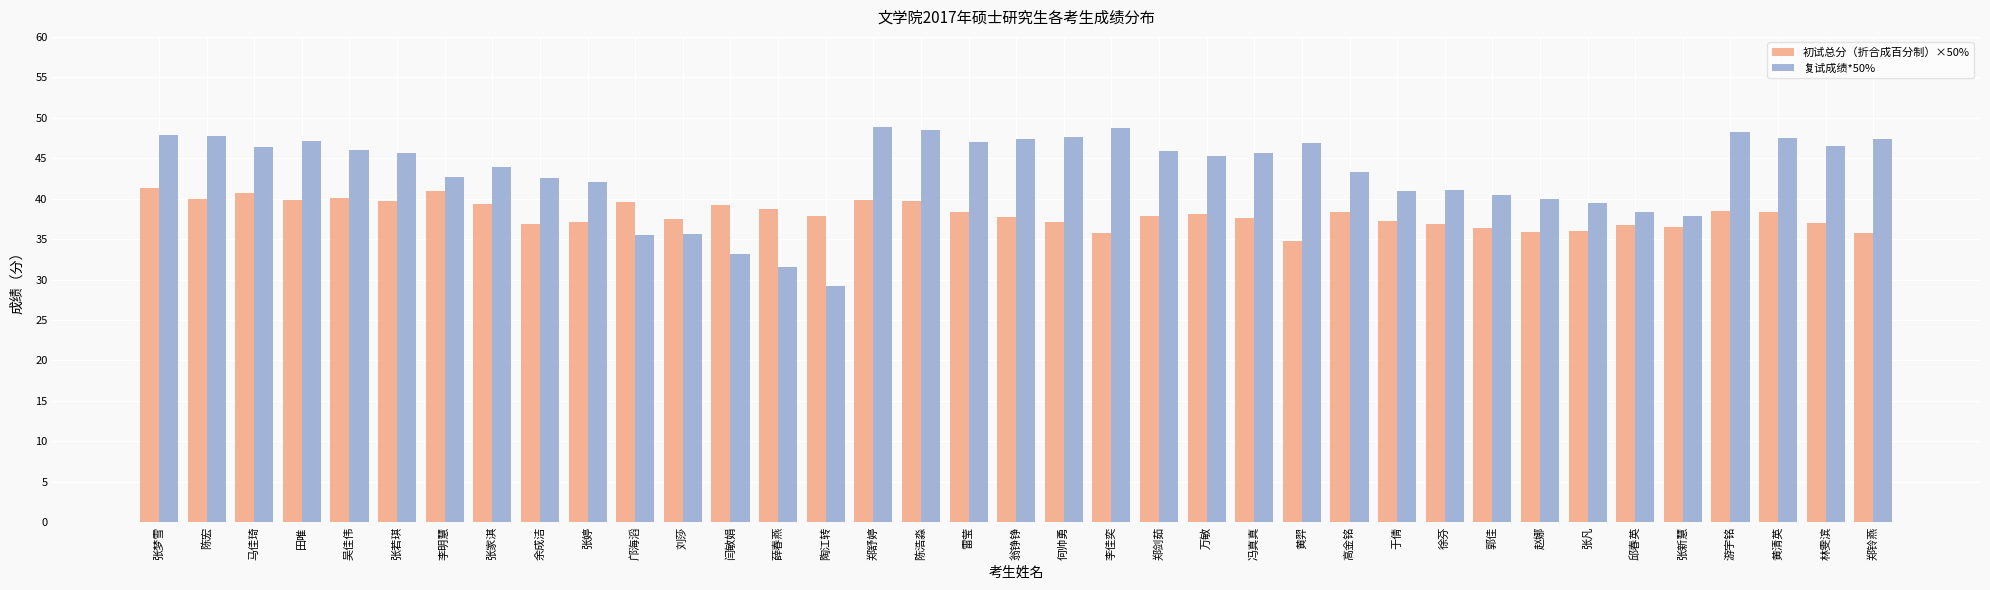

True or false: 初试总分（折合成百分制）×50% has a value of 19.7 at 郑铃燕.

False